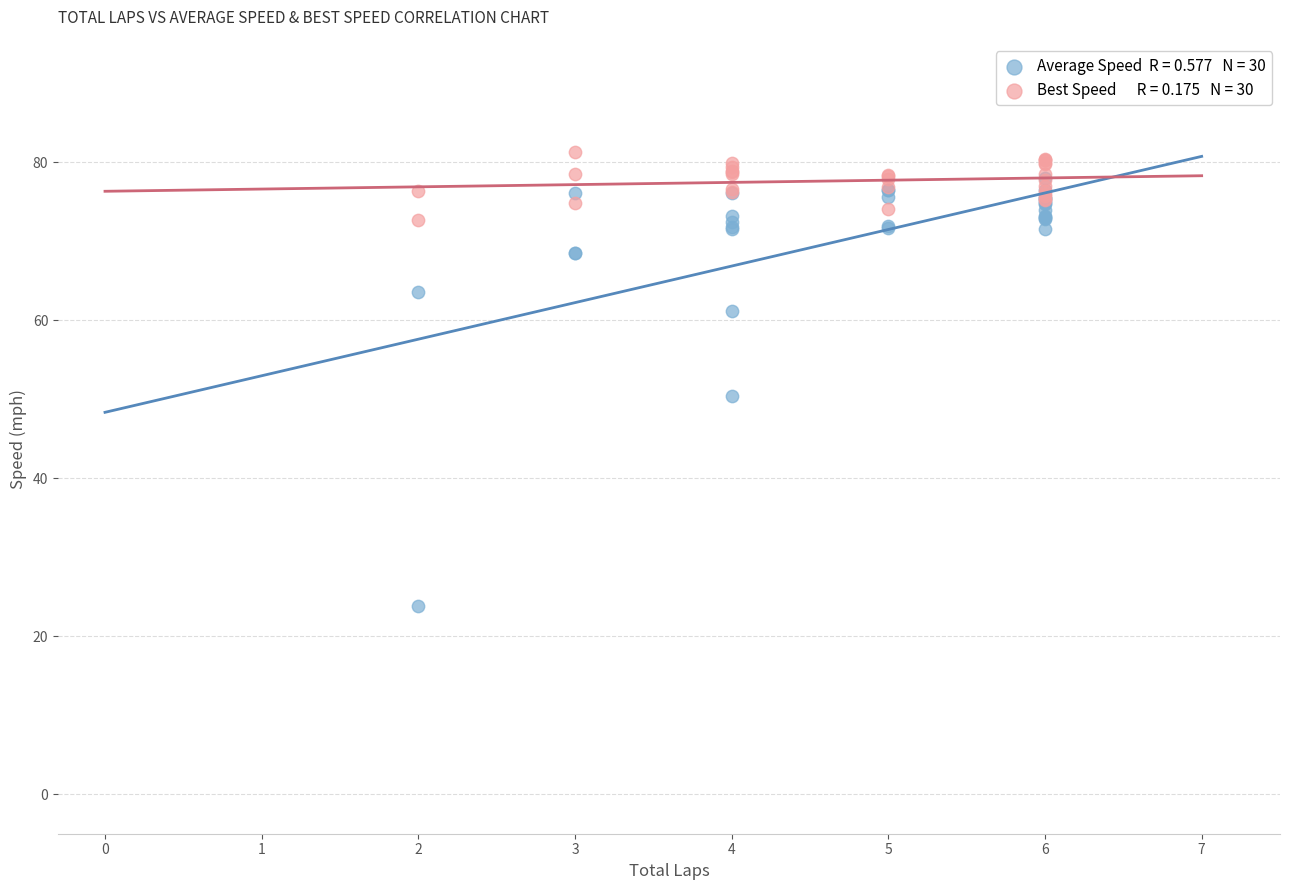

Across all series, what Y value is closest to 52?

50.4